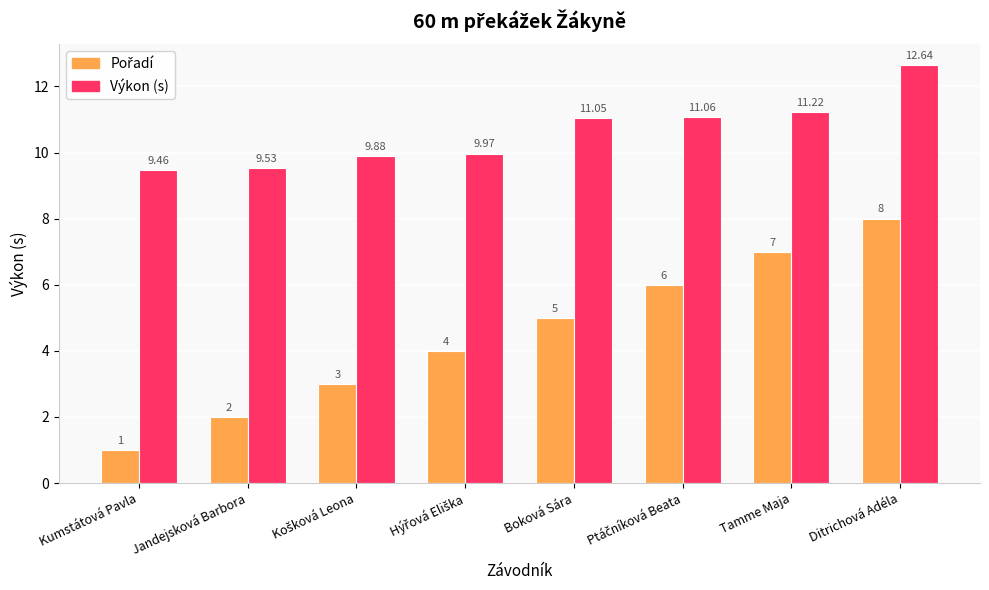

At how many categories does at least one series exceed 8?

8